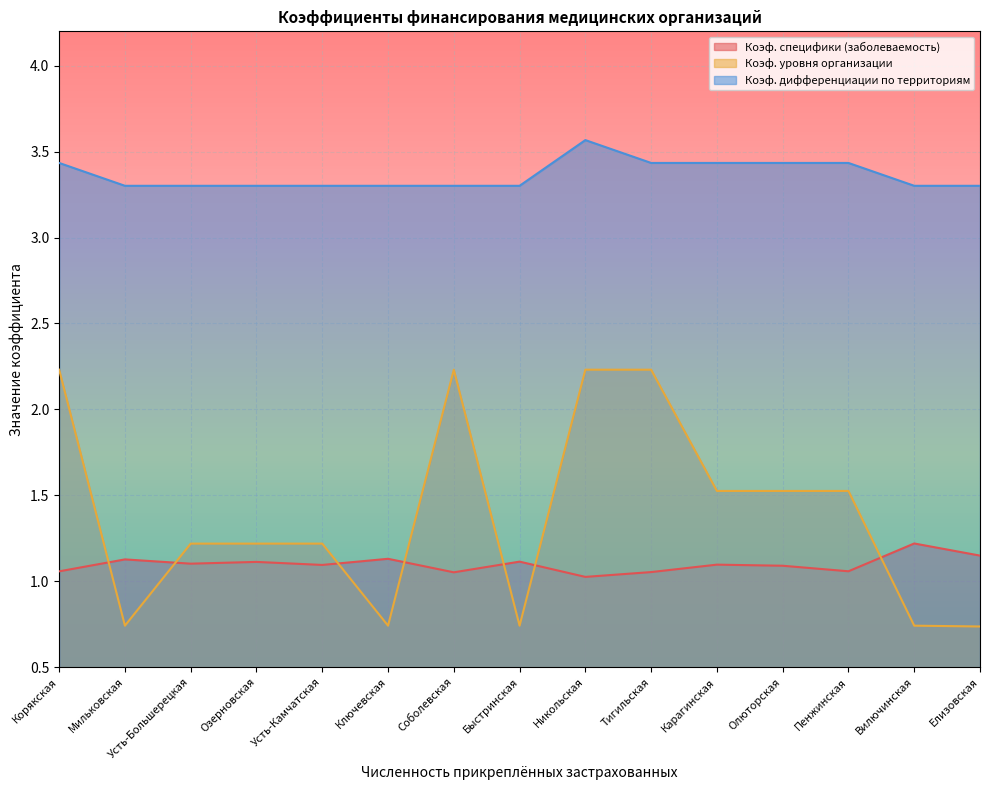

How many Коэф. специфики (заболеваемость) values are between 1 and 2?

15